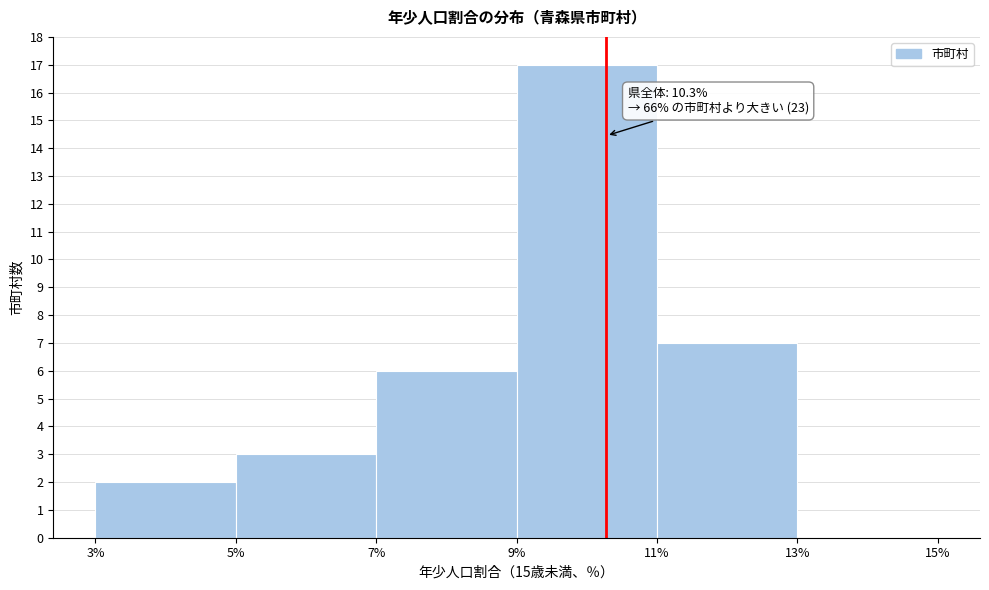

Over which range of the x-axis is the bar tallest?

9% to 11%